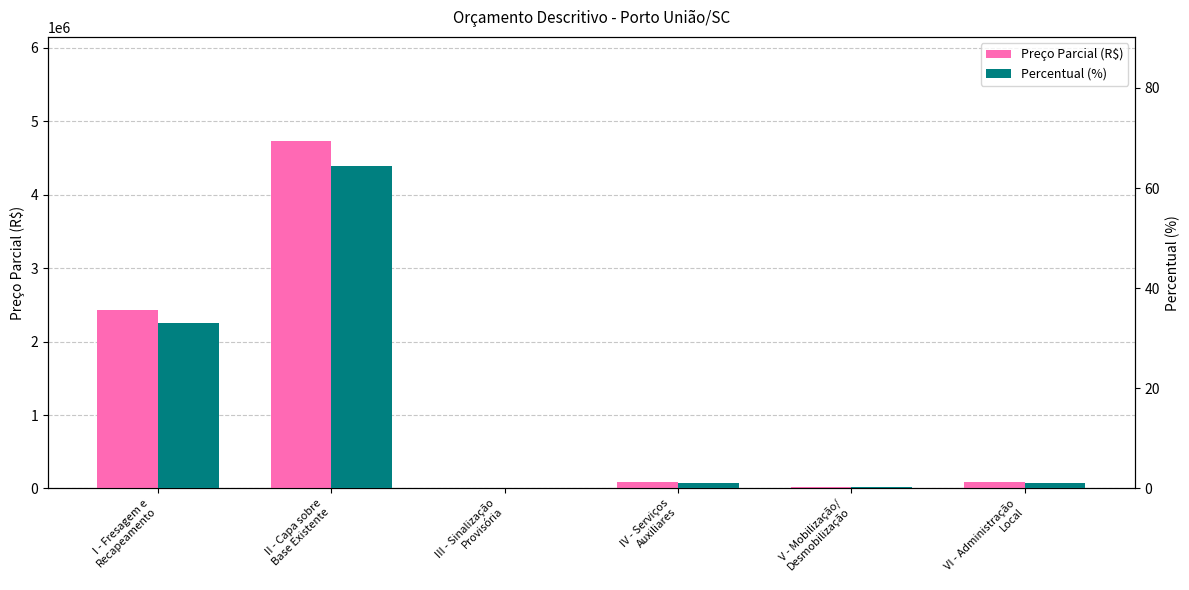

What is the total value across all series at V - Mobilização/
Desmobilização?

15677.3